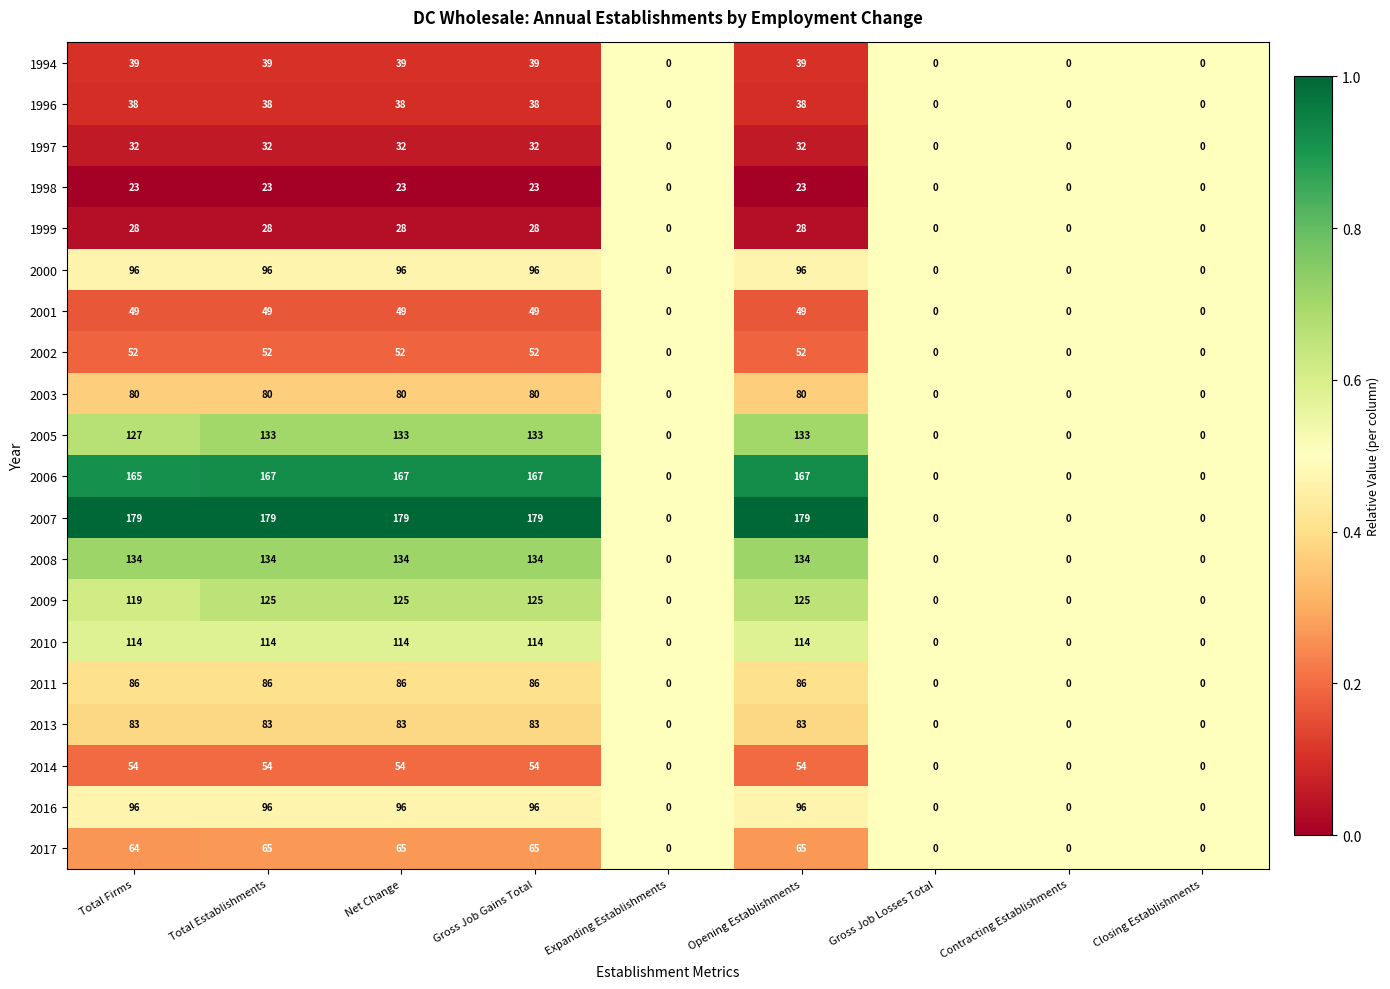

What is the average value of the 1998 series?

13